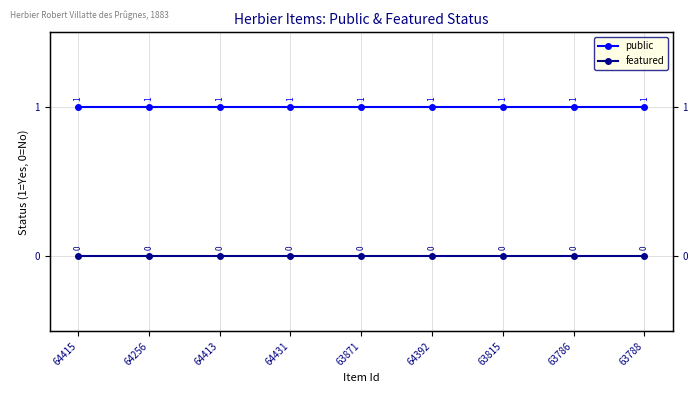

True or false: public and featured cross at least once.

False